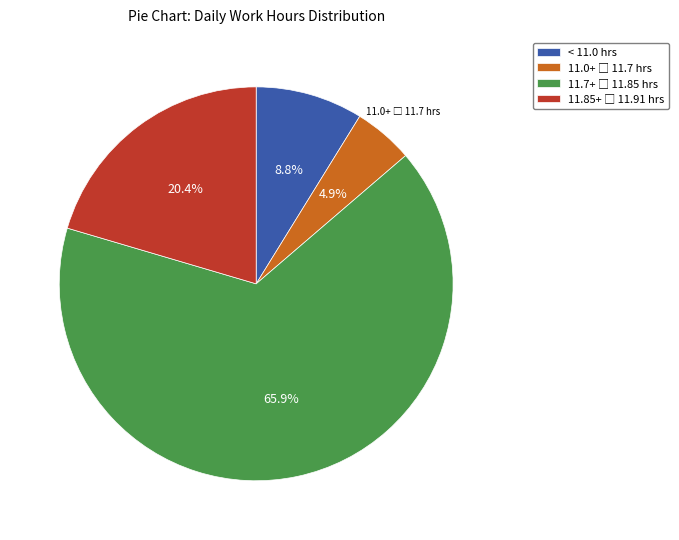

What portion of the pie excludes < 11.0 hrs?

91.2%